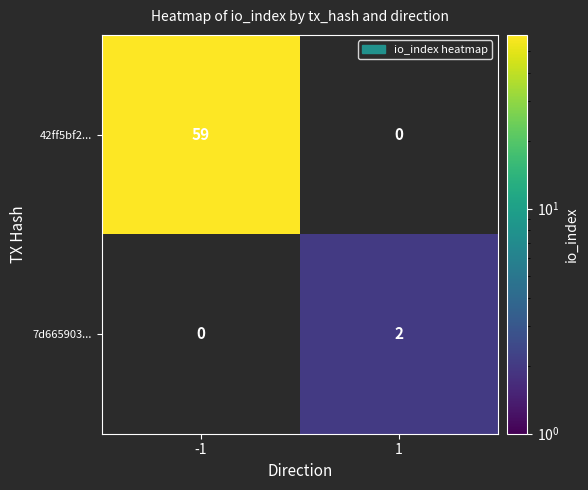

The value of 7d665903... at 1 is 2. True or false?

True